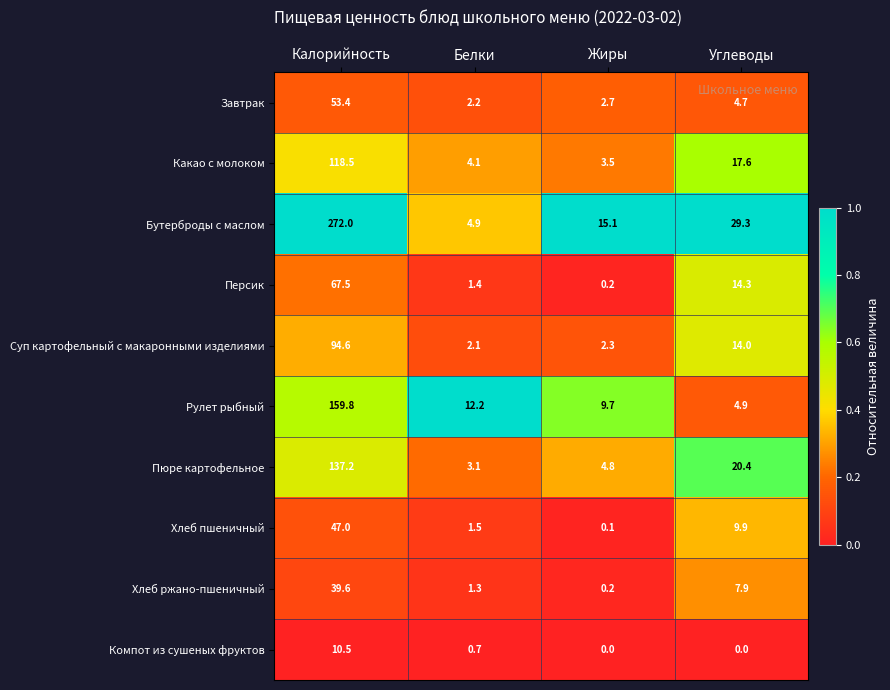

At which label does Бутерброды с маслом first exceed 29?

Калорийность